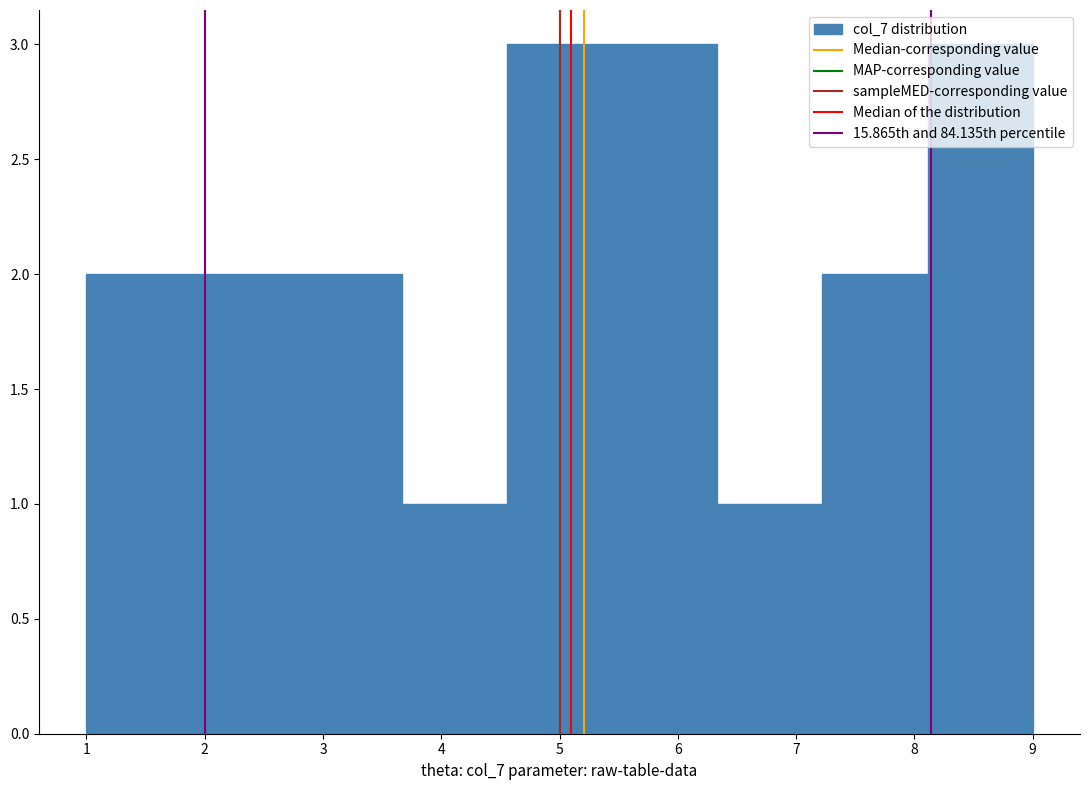

Reading left to right, transcribe this chart: for each bar, give the range it covers on the x-axis and its height. Neither the bar edges nor the heights are printed on the chart, so give them approximately, as read against the axes.

1.0 to 1.9: 2
1.9 to 2.8: 2
2.8 to 3.7: 2
3.7 to 4.6: 1
4.6 to 5.4: 3
5.4 to 6.3: 3
6.3 to 7.2: 1
7.2 to 8.1: 2
8.1 to 9.0: 3